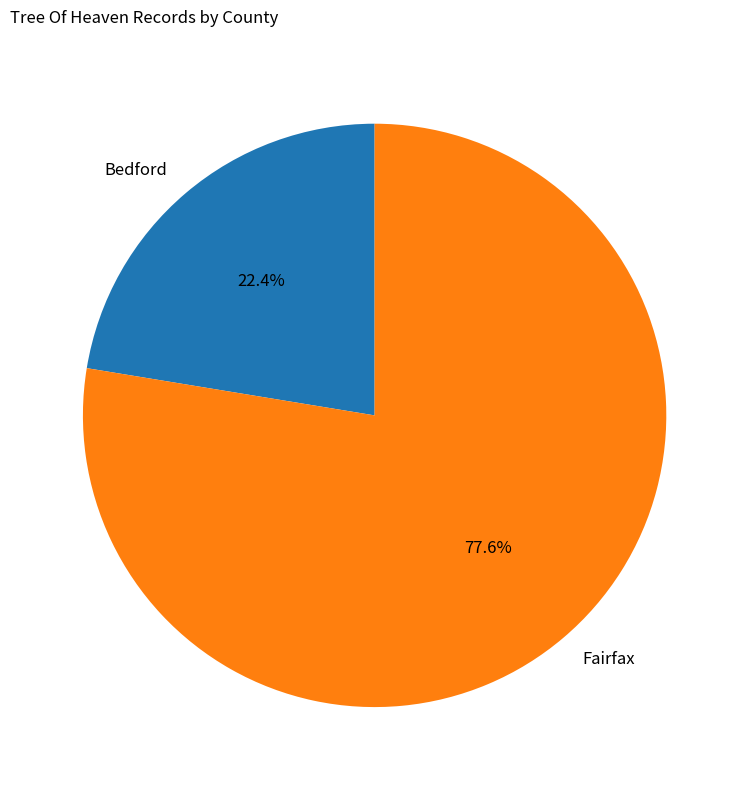

Is there any slice that represents more than half of the pie?

Yes